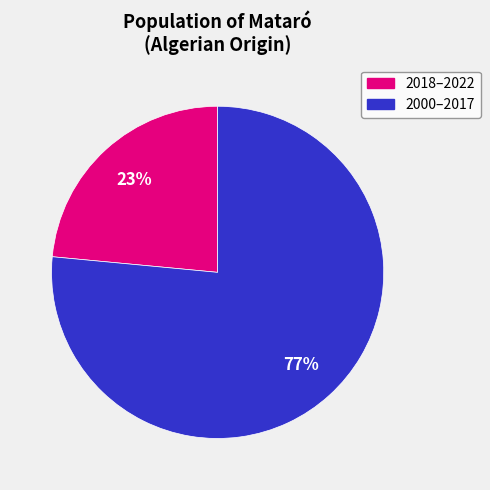

Is there any slice that represents more than half of the pie?

Yes